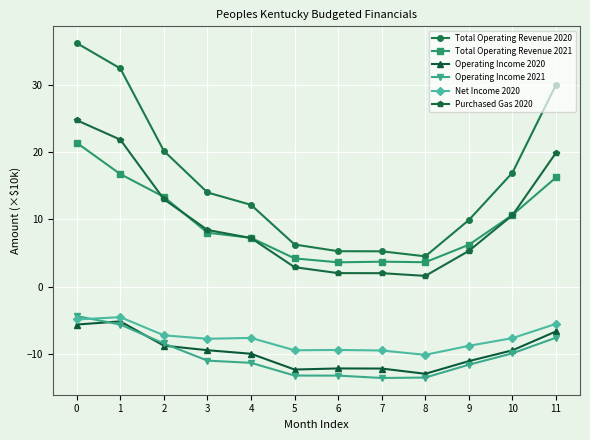

Between 0 and 2, which series saw the biggest shift?

Total Operating Revenue 2020